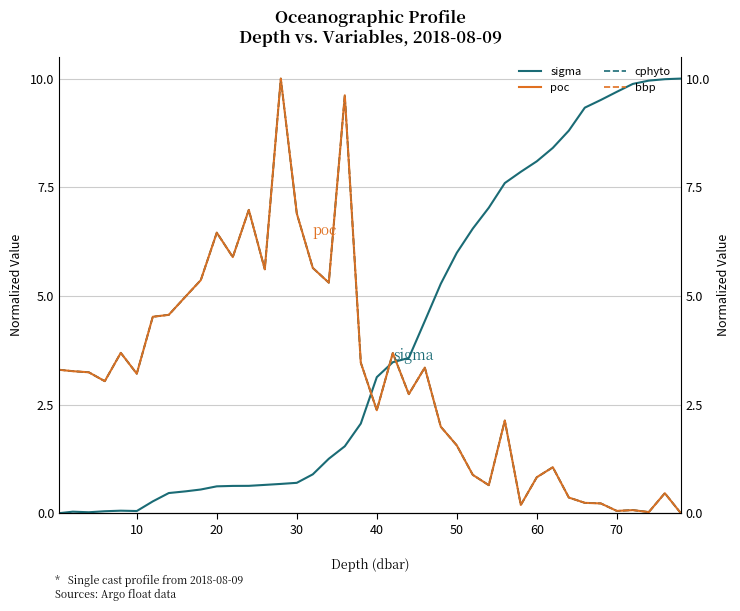

After their last crossing, which series has the higher values: cphyto or poc?

cphyto